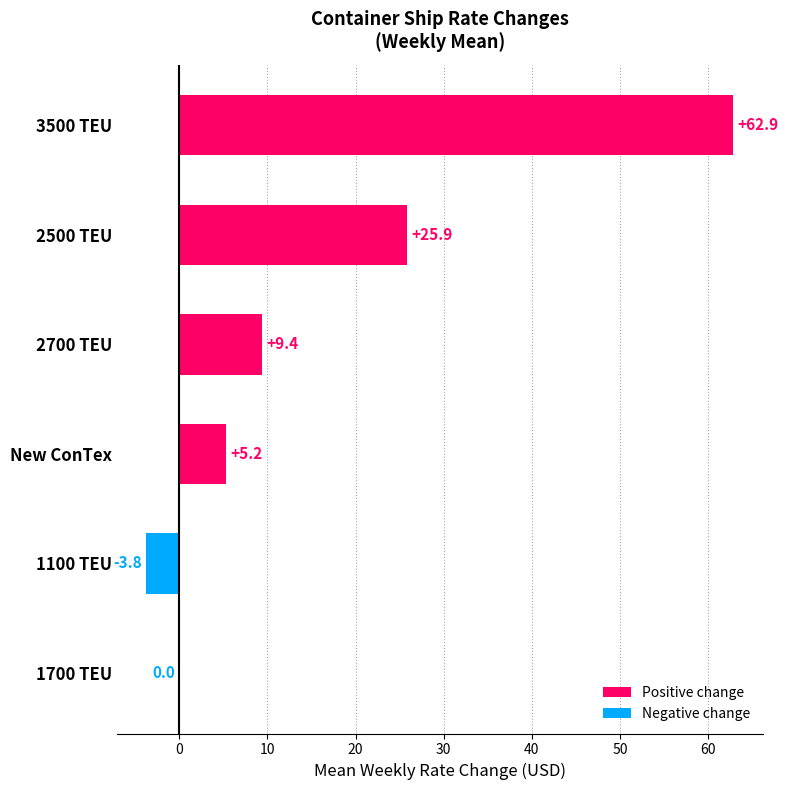

Which category has the highest value across all series?

3500 TEU